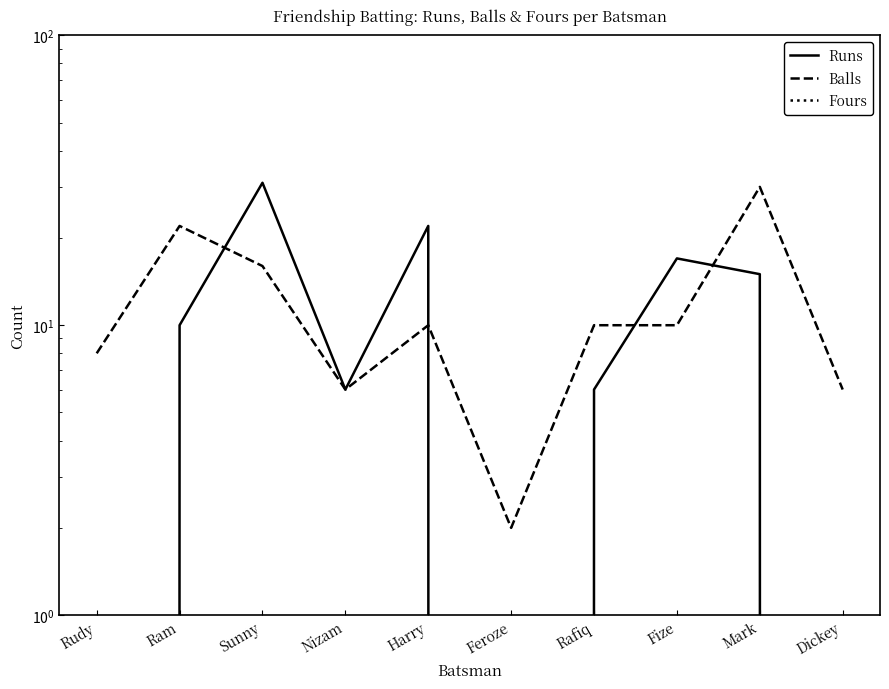

Is this an area chart (filled region under the line)?

No